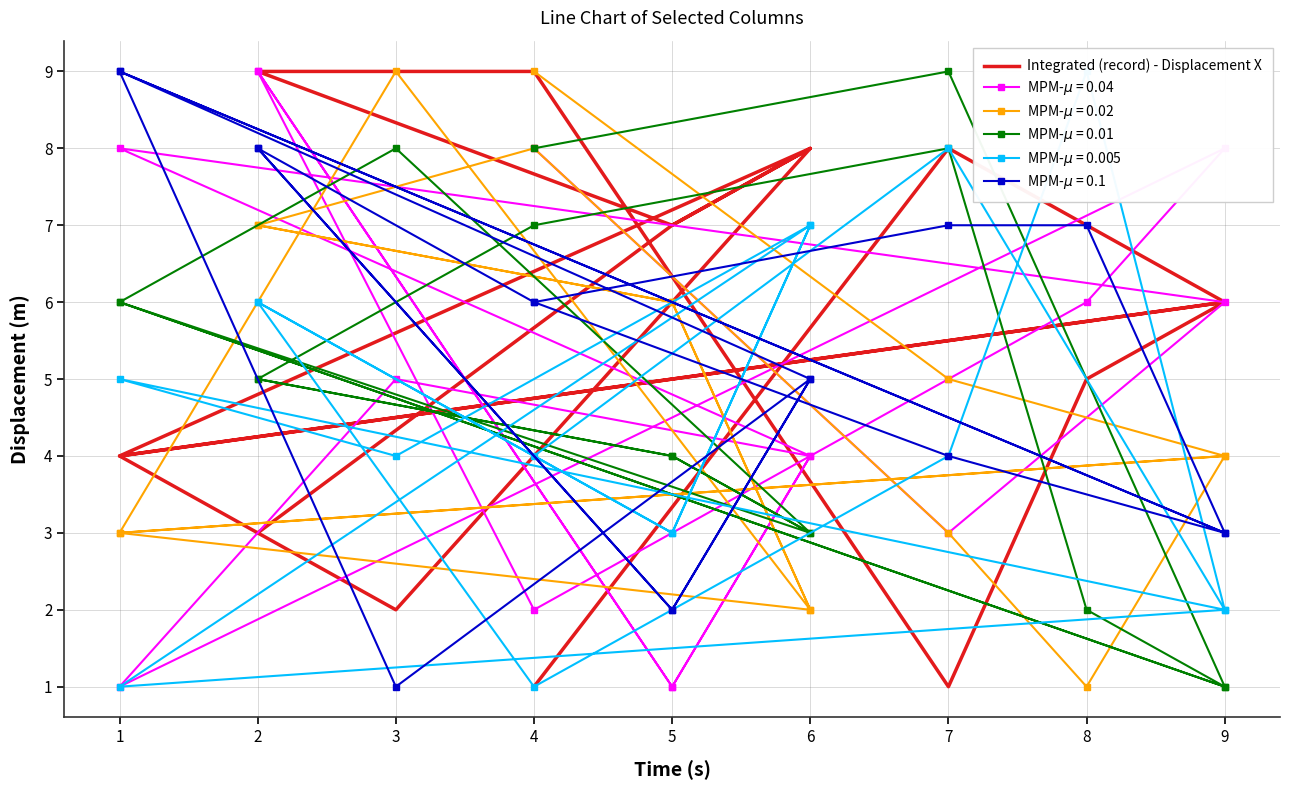

Where is the first local minimum?

1